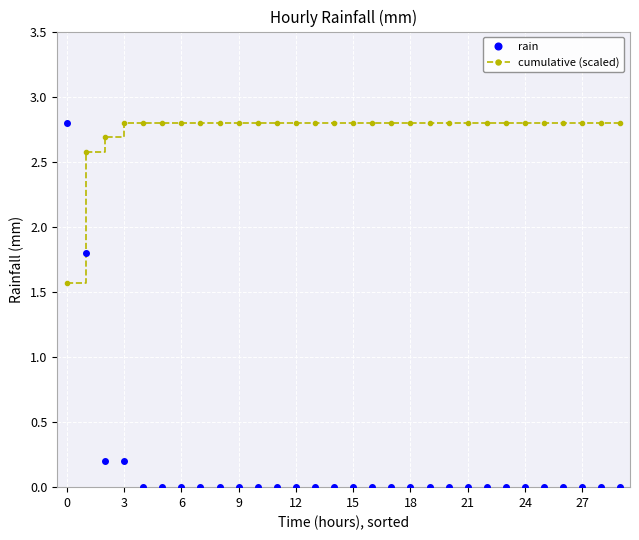

List the series in order of their overall mean, highest first.

cumulative (scaled), rain